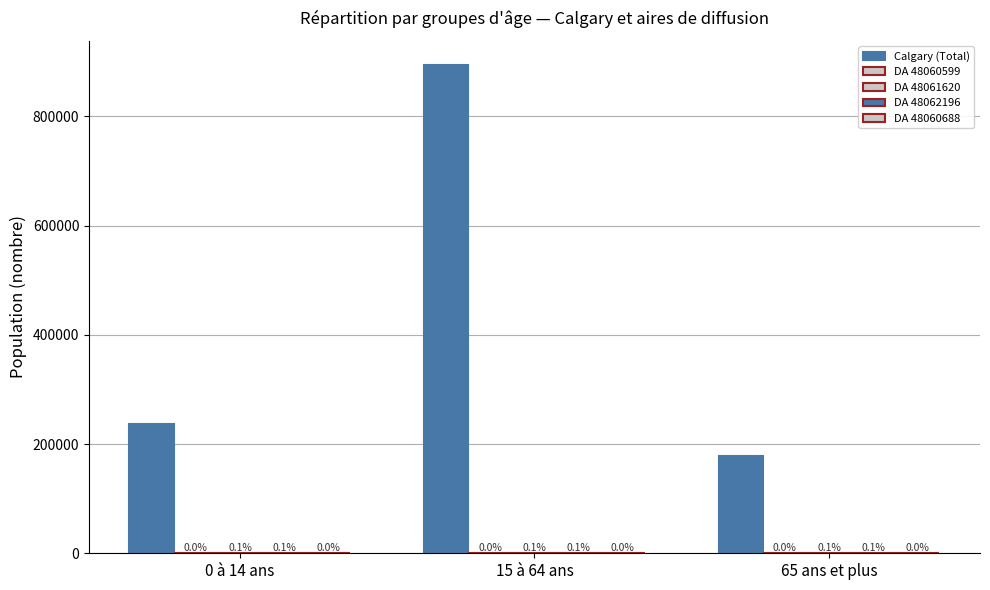

Reading left to right, extract all data points from this chart.

Calgary (Total): 235855	893525	177405
DA 48060599: 15	345	40
DA 48061620: 175	875	110
DA 48062196: 235	1040	110
DA 48060688: 105	405	60